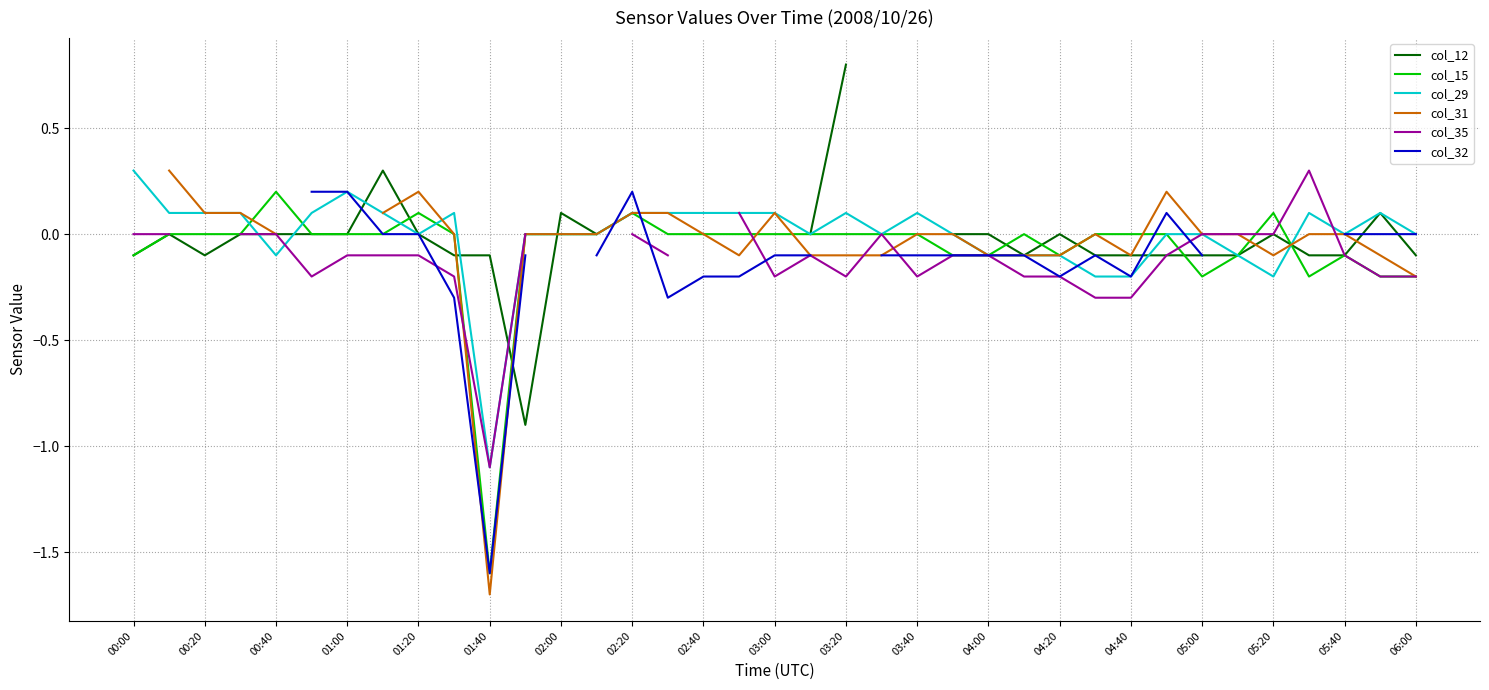

Which series changed the most between 21 and 23?

col_15